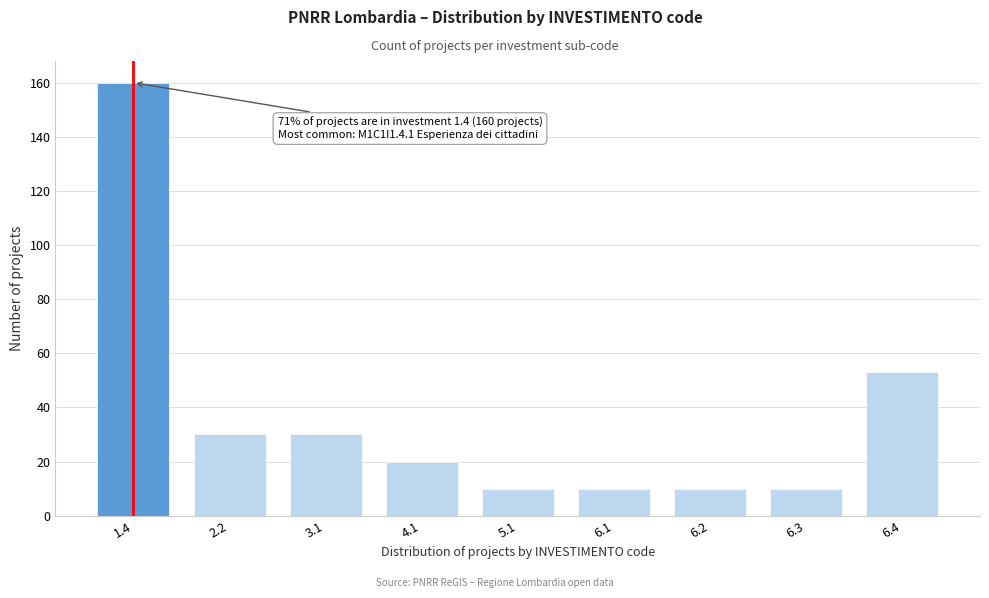

Reading left to right, extract all data points from this chart.

160	30	30	20	10	10	10	10	53